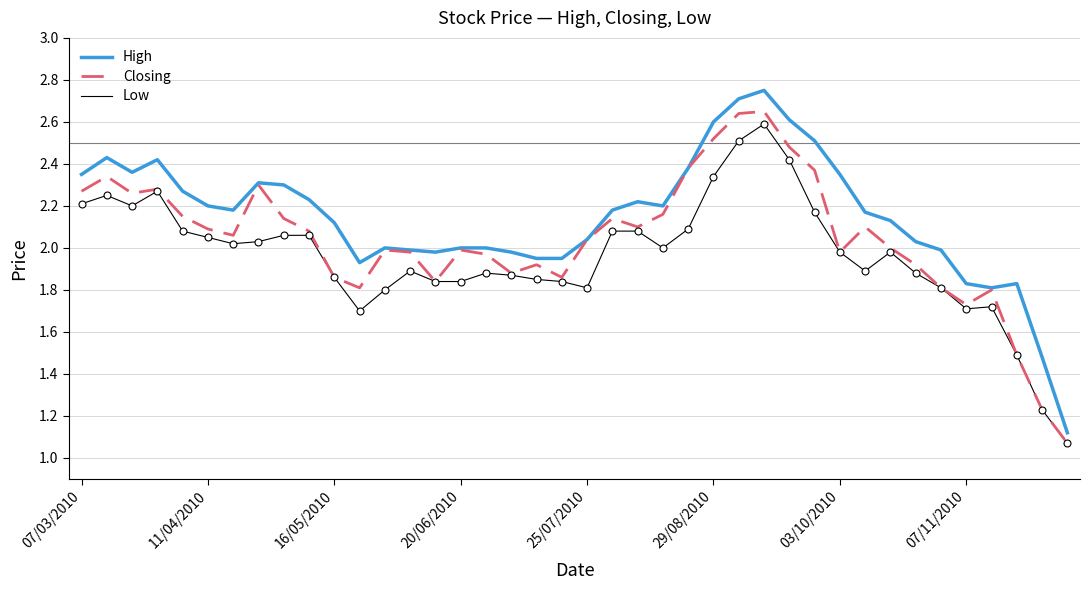

At how many categories does at least one series exceed 1?

40